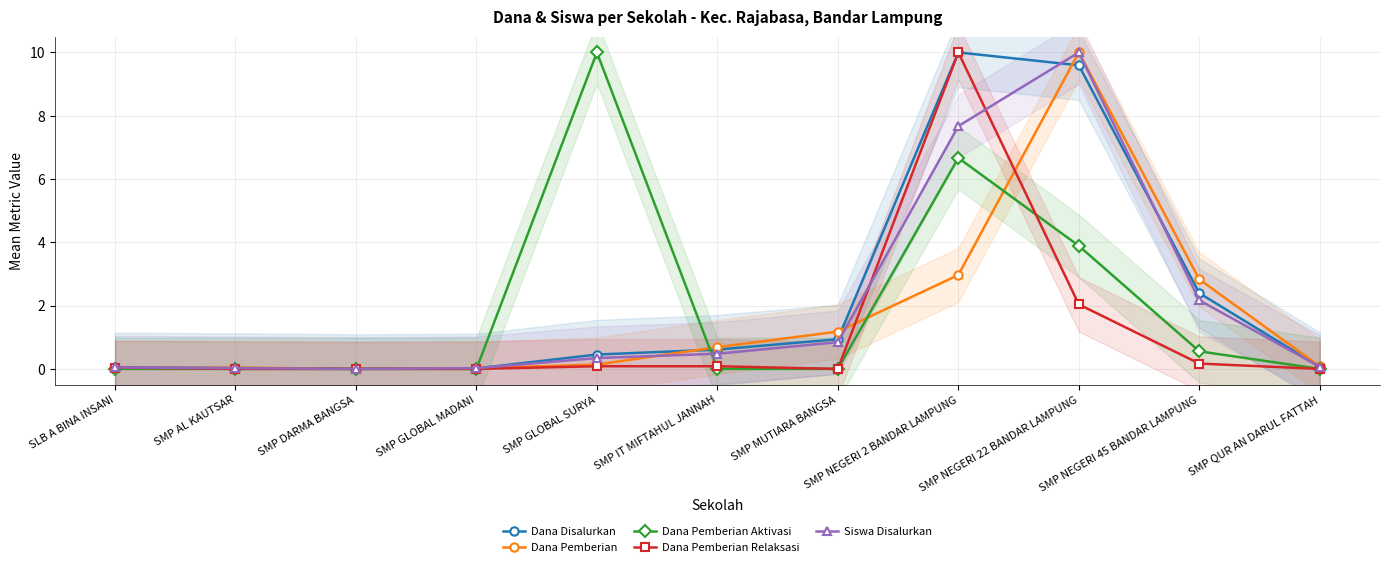

What value does the Dana Pemberian Relaksasi series have at SMP GLOBAL SURYA?

0.1